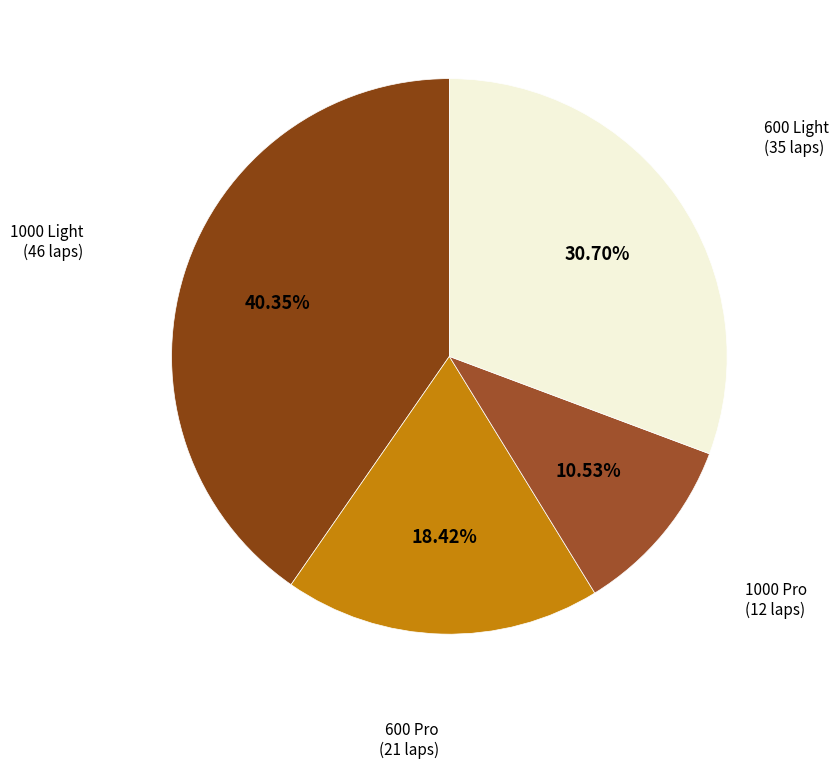

How many slices are in this pie chart?

4